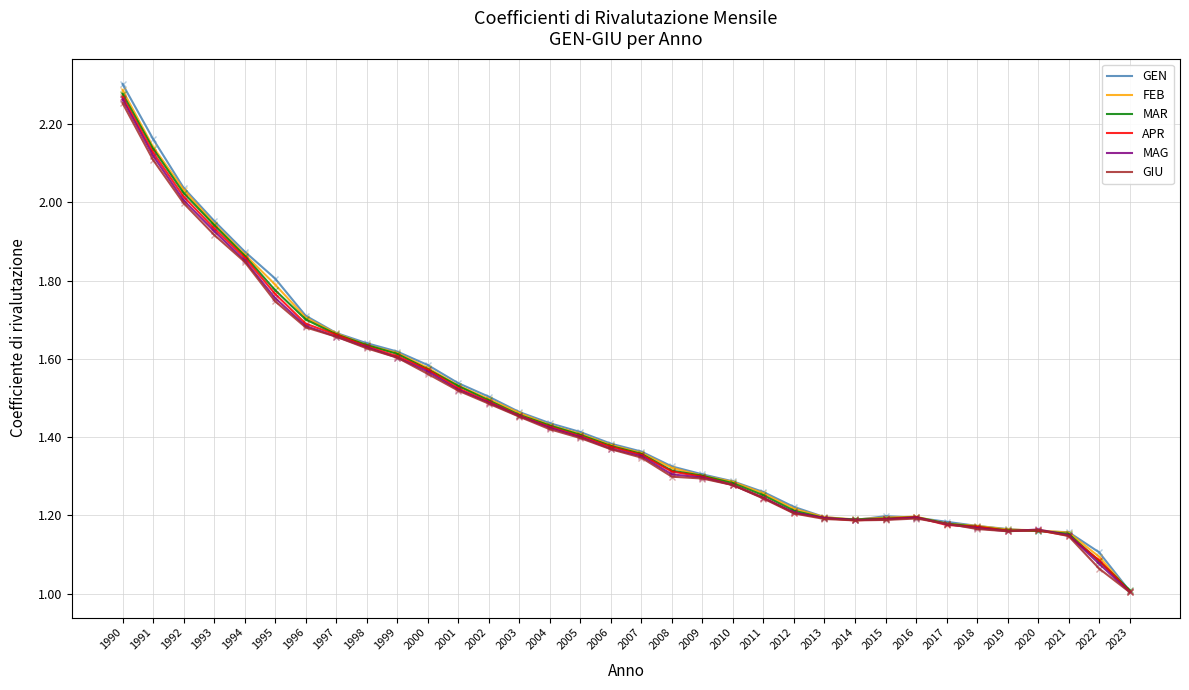

Rank the series by their average value, from lowest to highest.

GIU, MAG, APR, MAR, FEB, GEN